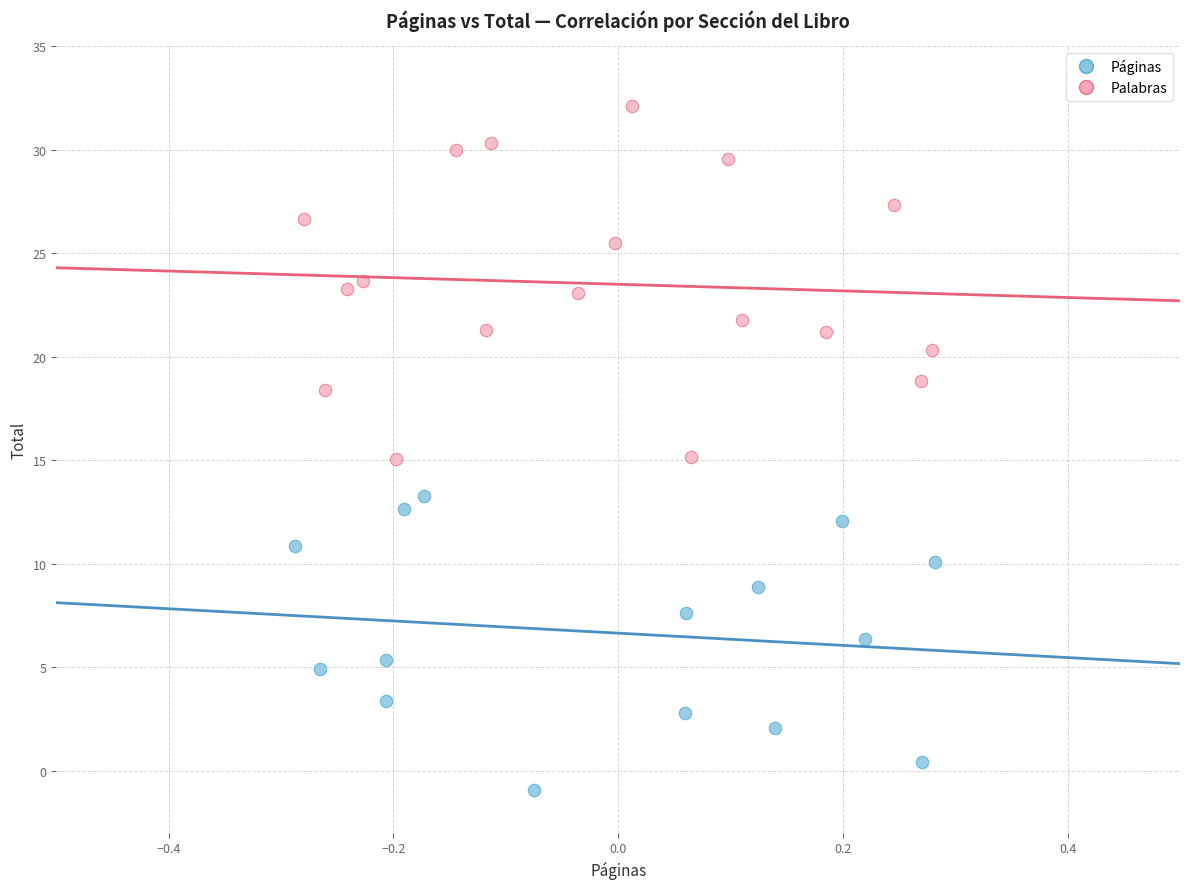

Which series has the largest Y range (max minus min)?

Palabras